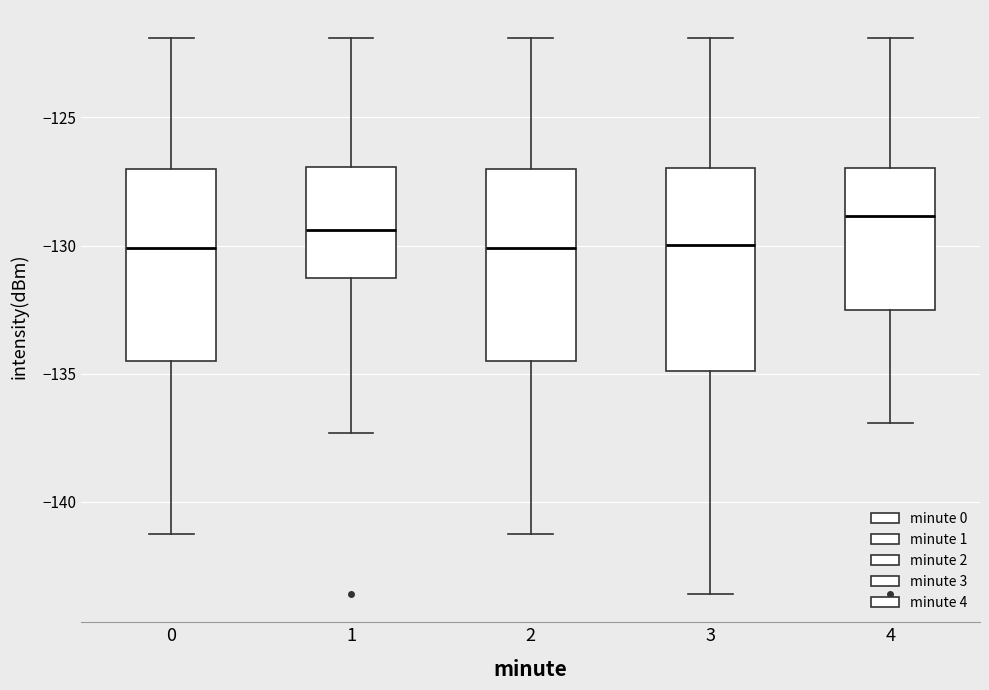

Where is the upper edge of the box at x = 3 on the y-axis? The values are not printed on the chart, so give them approximately, as read against the axis.

-127.0